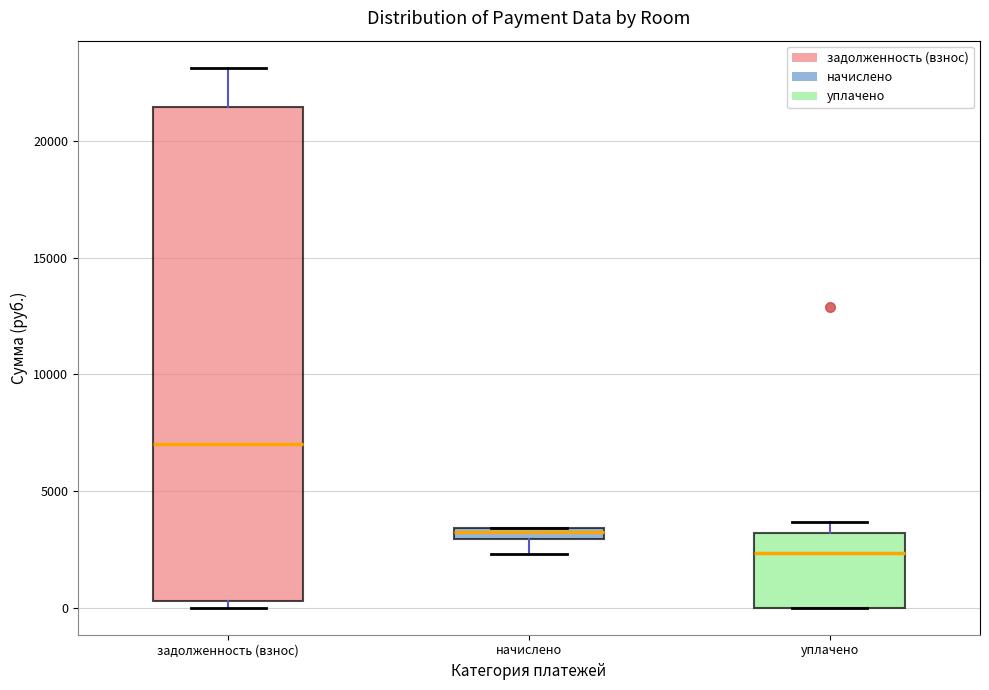

Where is the upper edge of the box for уплачено on the y-axis? The values are not printed on the chart, so give them approximately, as read against the axis.

3000